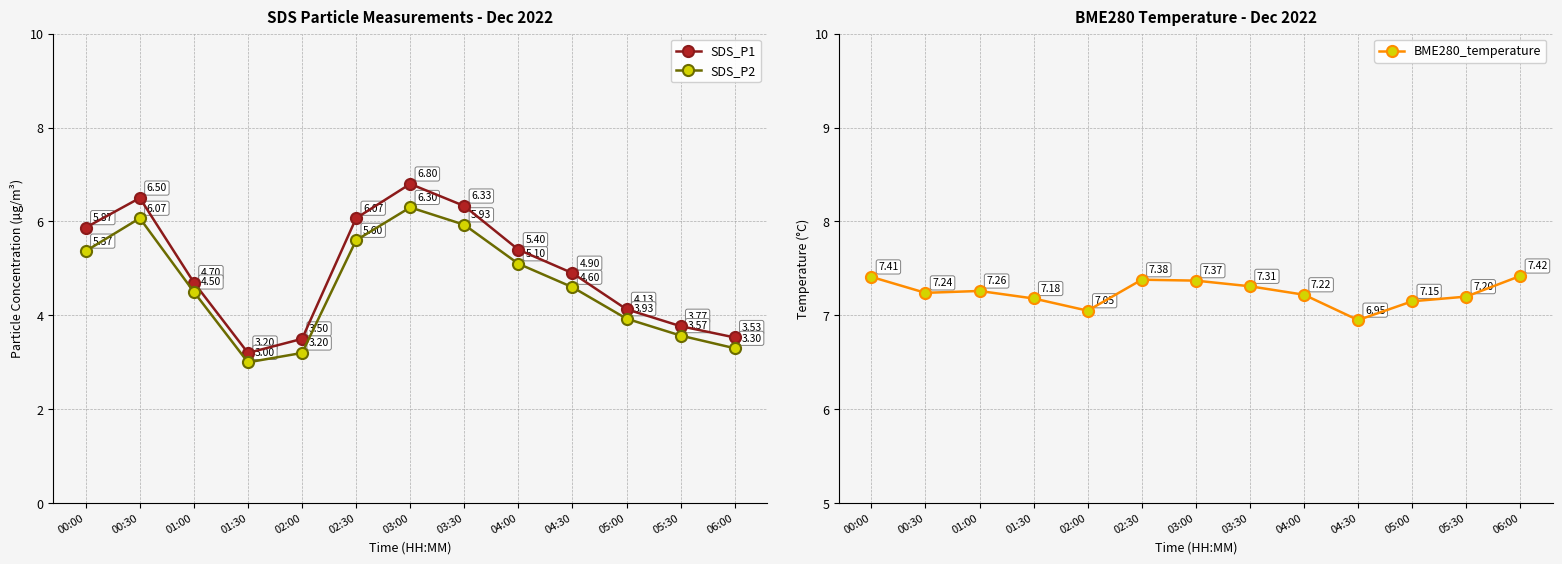

True or false: SDS_P1 and BME280_temperature cross at least once.

False